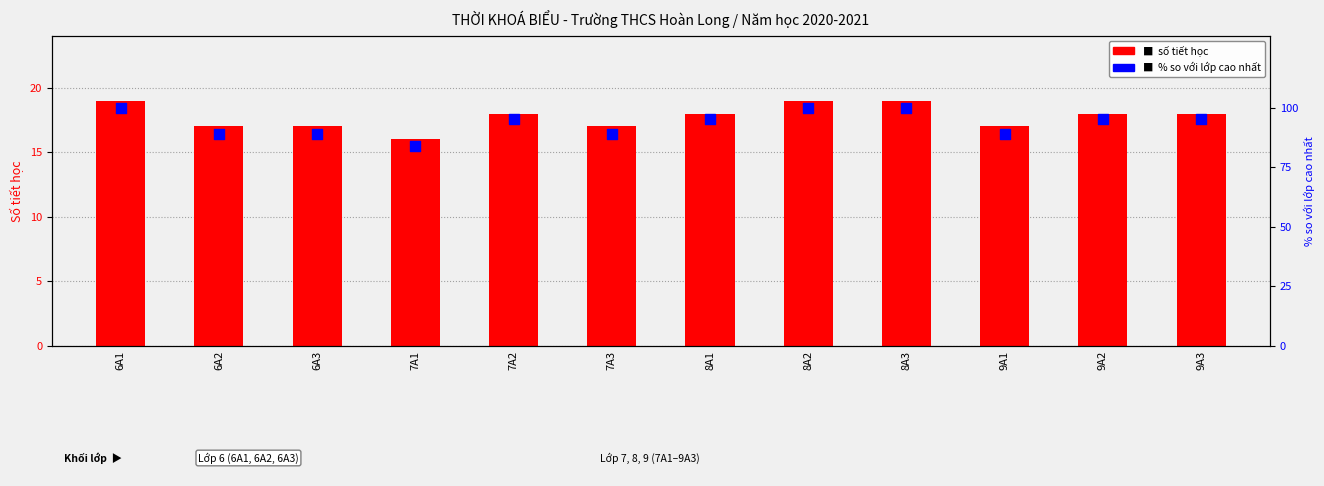

What are all the series names shown in the legend?

số tiết học, % so với lớp cao nhất